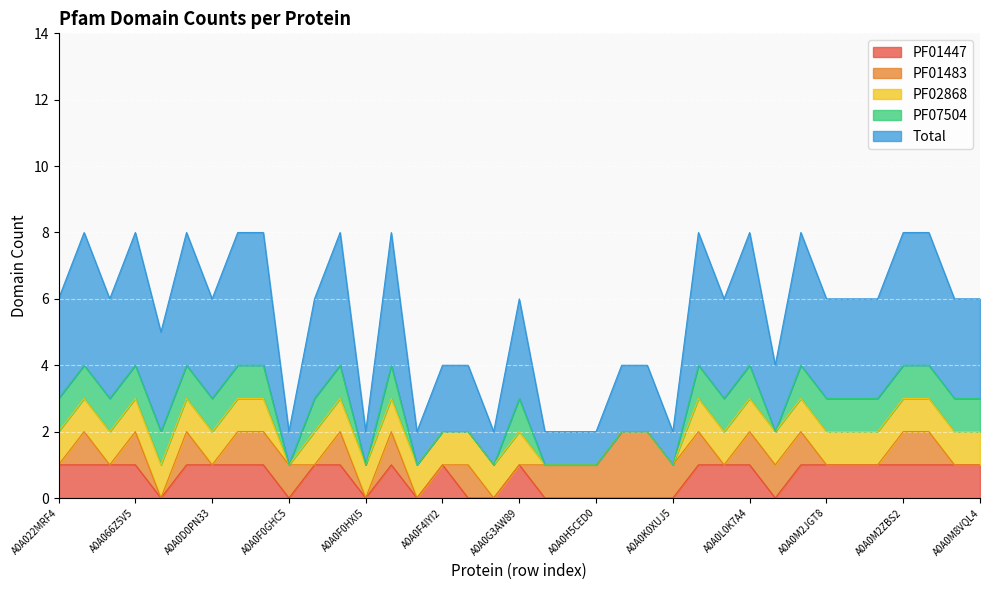

What is the difference between the second highest and minimum values in the Total series?

3